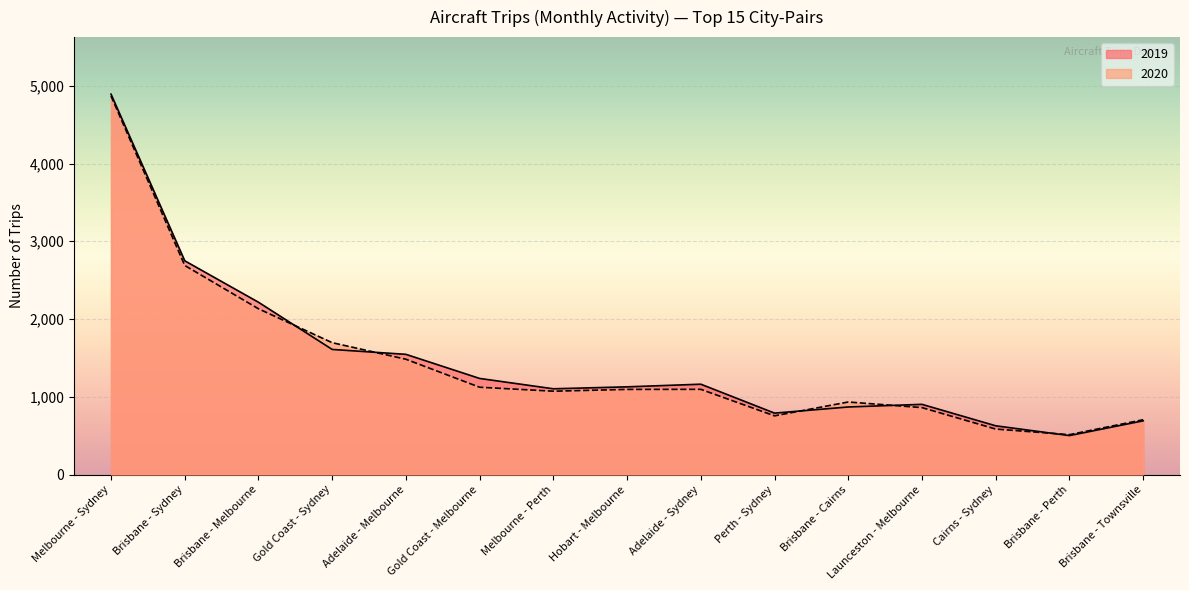

What is the difference between the second highest and second lowest values in the 2019 series?

2122